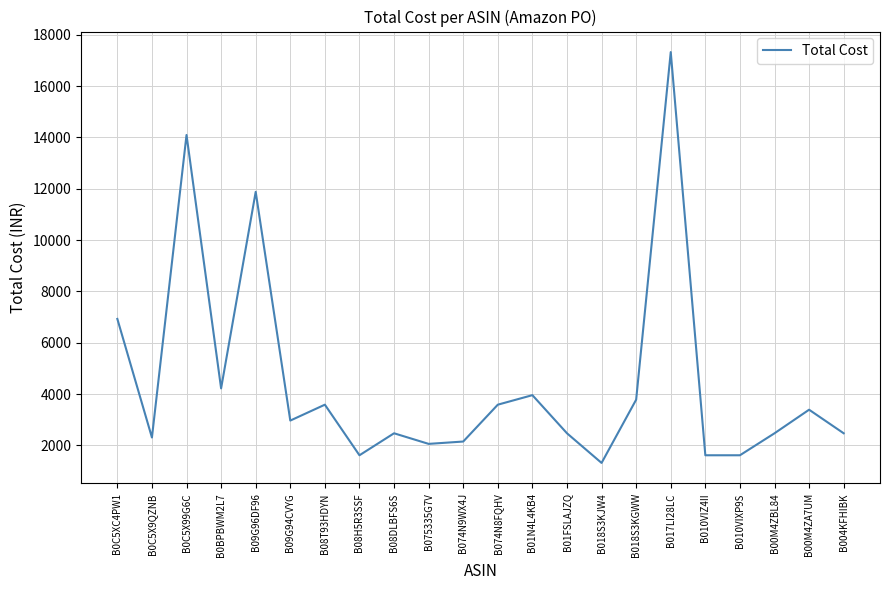

True or false: the data shows 1320.0 at B018S3KJW4.

True